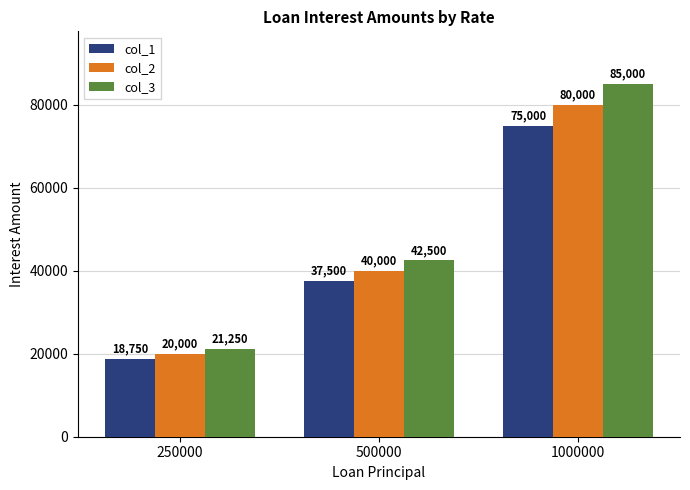

How many data points in col_3 are less than 42500?

1